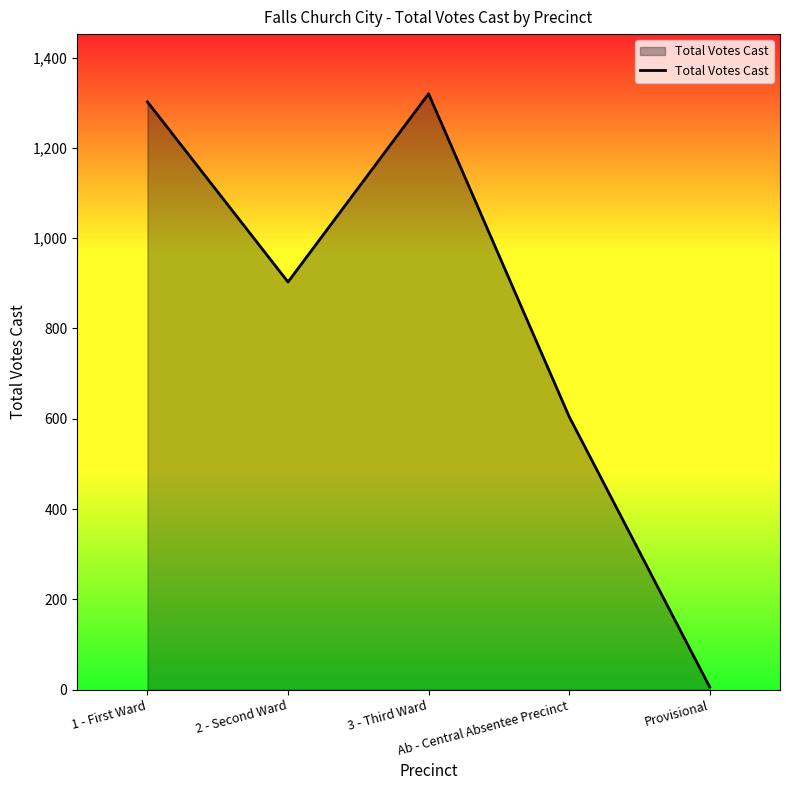

List the labels in order of value, smallest first.

Provisional, Ab - Central Absentee Precinct, 2 - Second Ward, 1 - First Ward, 3 - Third Ward